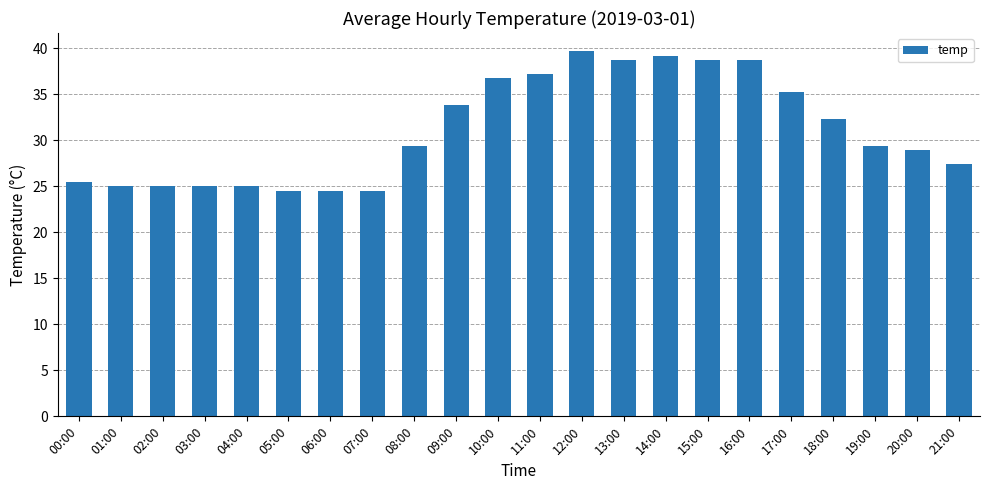

What is the label of the 17th bar from the right?

05:00